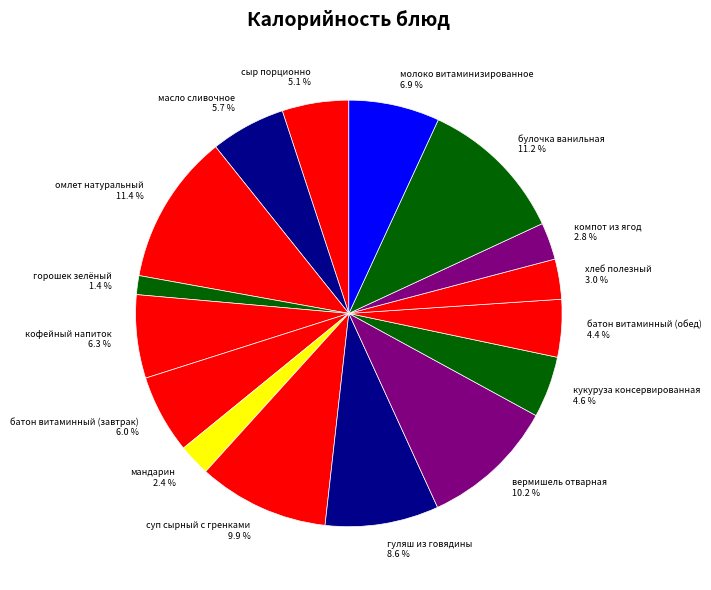

Approximately how many times larger is the value at горошек зелёный compared to хлеб полезный?

0.5